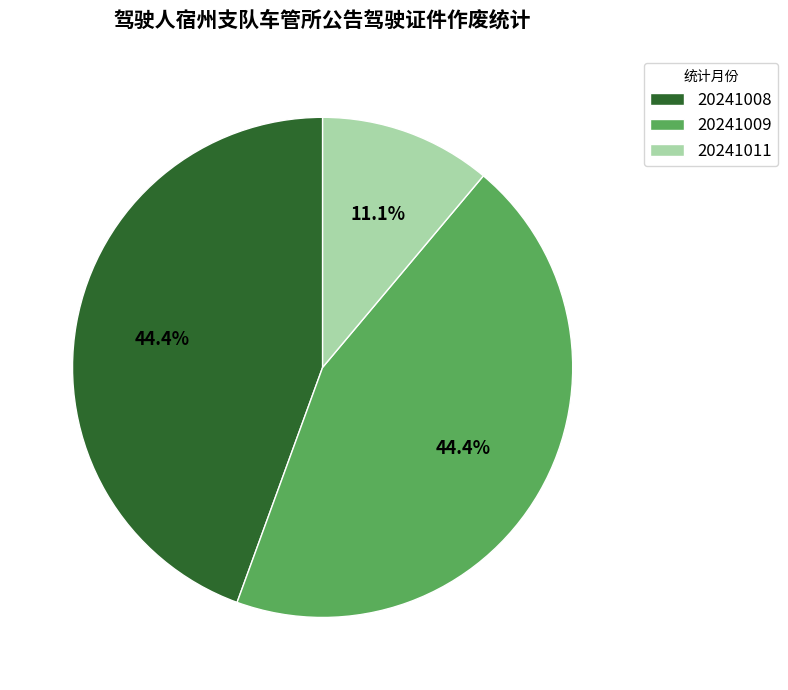

What portion of the pie excludes 20241011?

88.9%